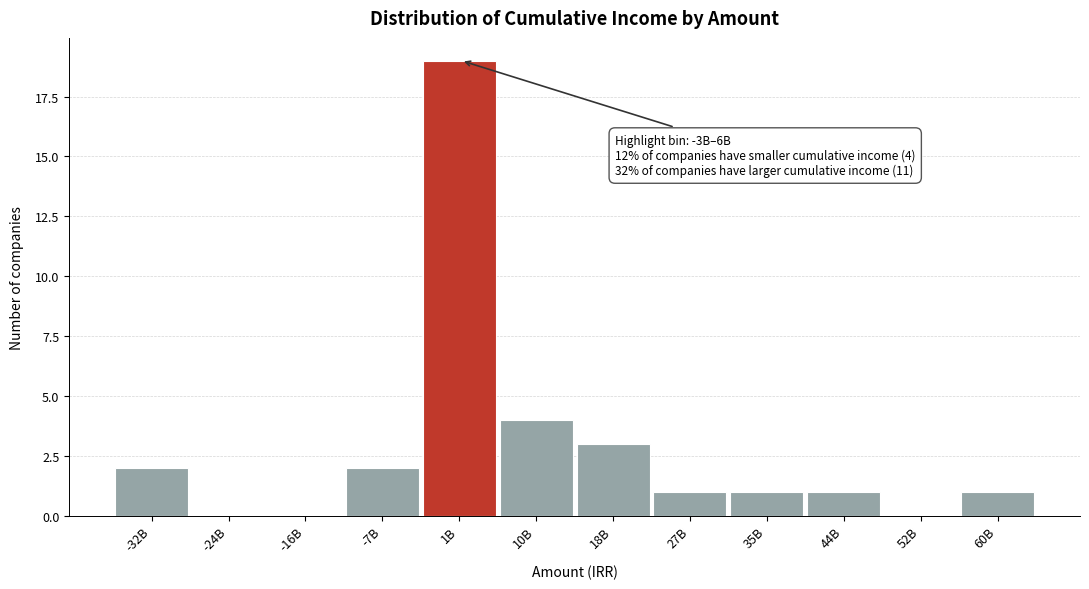

Reading right to left, transcribe all the data shown in this chart.

60B=1	52B=0	44B=1	35B=1	27B=1	18B=3	10B=4	1B=19	-7B=2	-16B=0	-24B=0	-32B=2